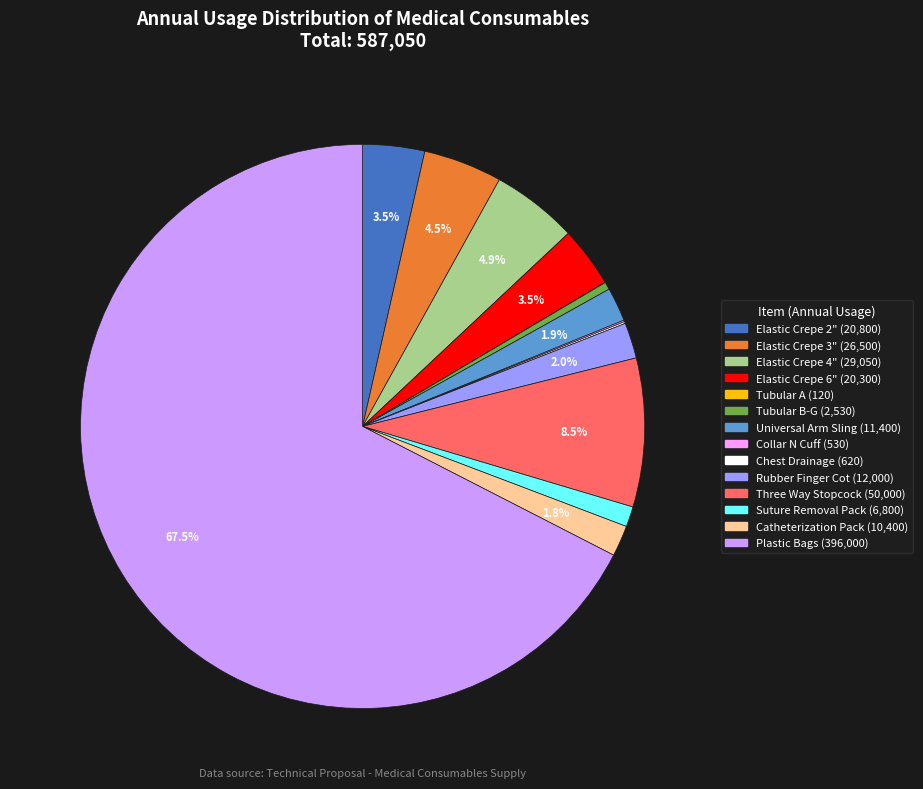

Does Catheterization Pack account for over 50% of the chart?

No